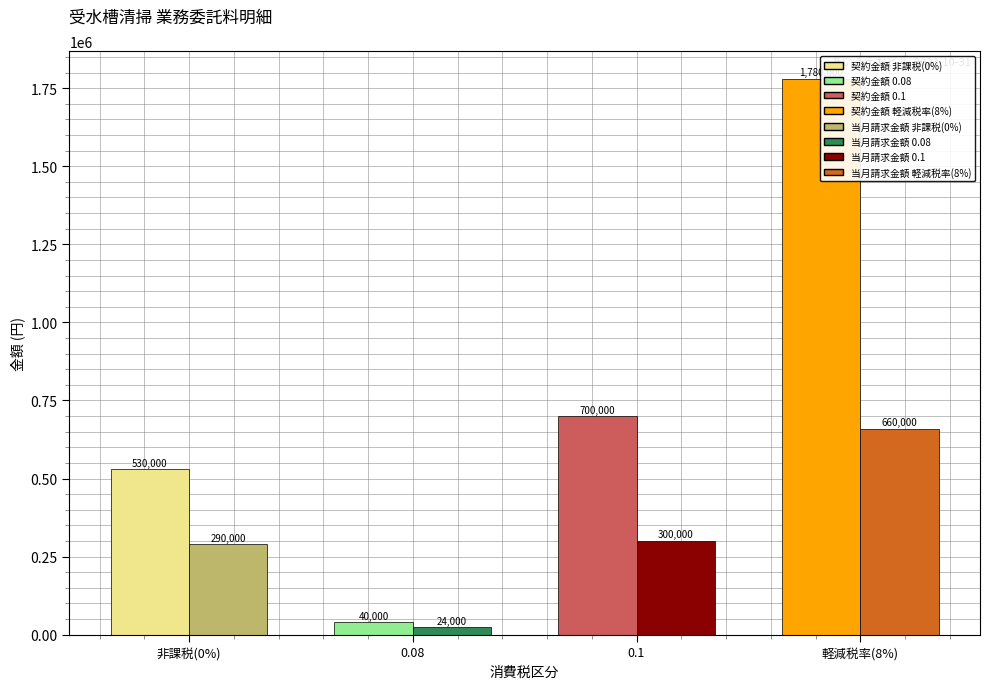

What is the difference between the second highest and second lowest values in the 契約金額 series?

170000